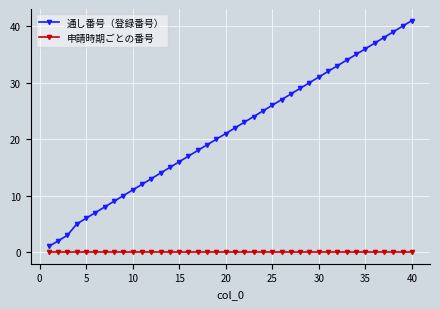

Which series has the widest spread of values?

通し番号（登録番号）